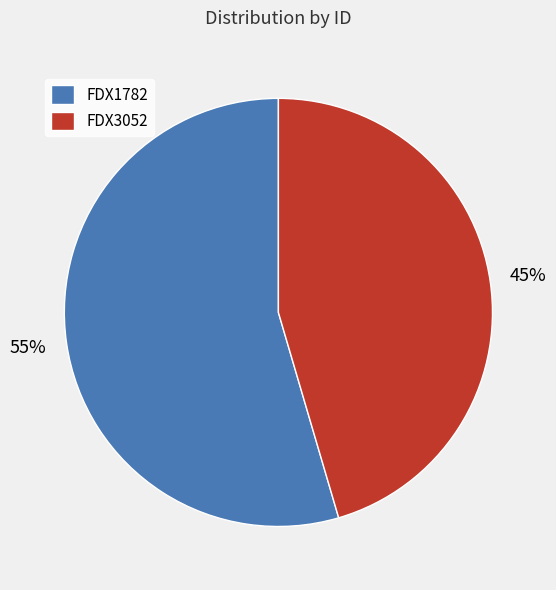

Does FDX1782 represent more than half of the total?

Yes